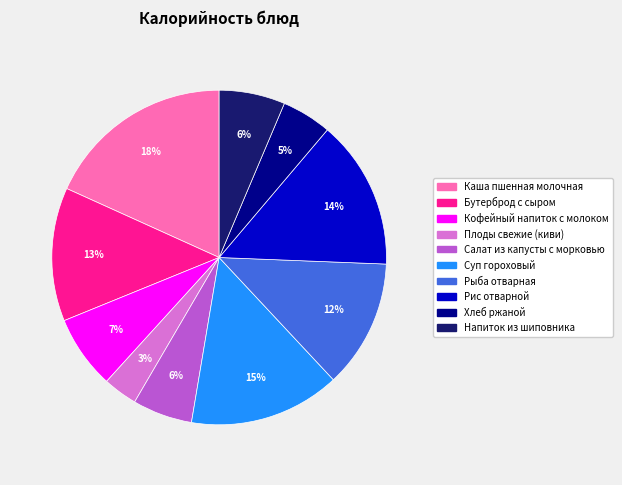

Combined, do Хлеб ржаной and Плоды свежие (киви) account for over 50%?

No